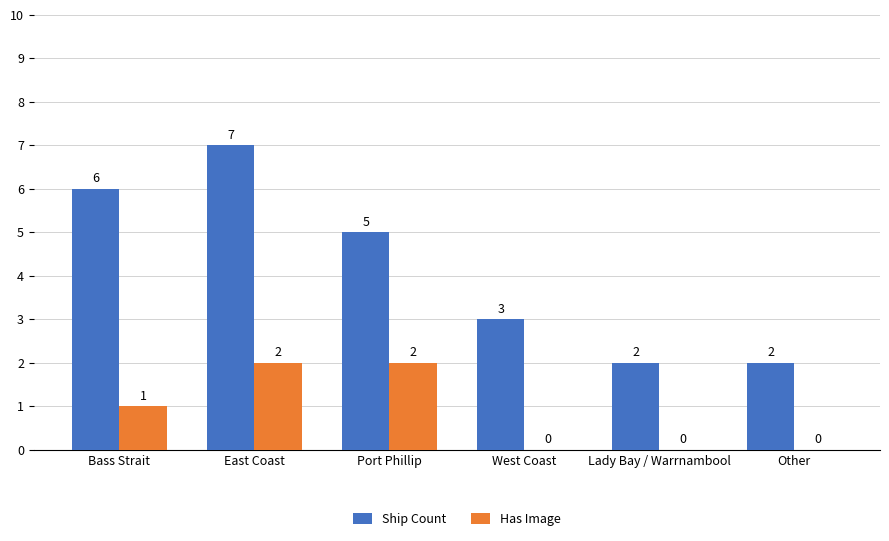

How many Ship Count values are between 2 and 6?

5